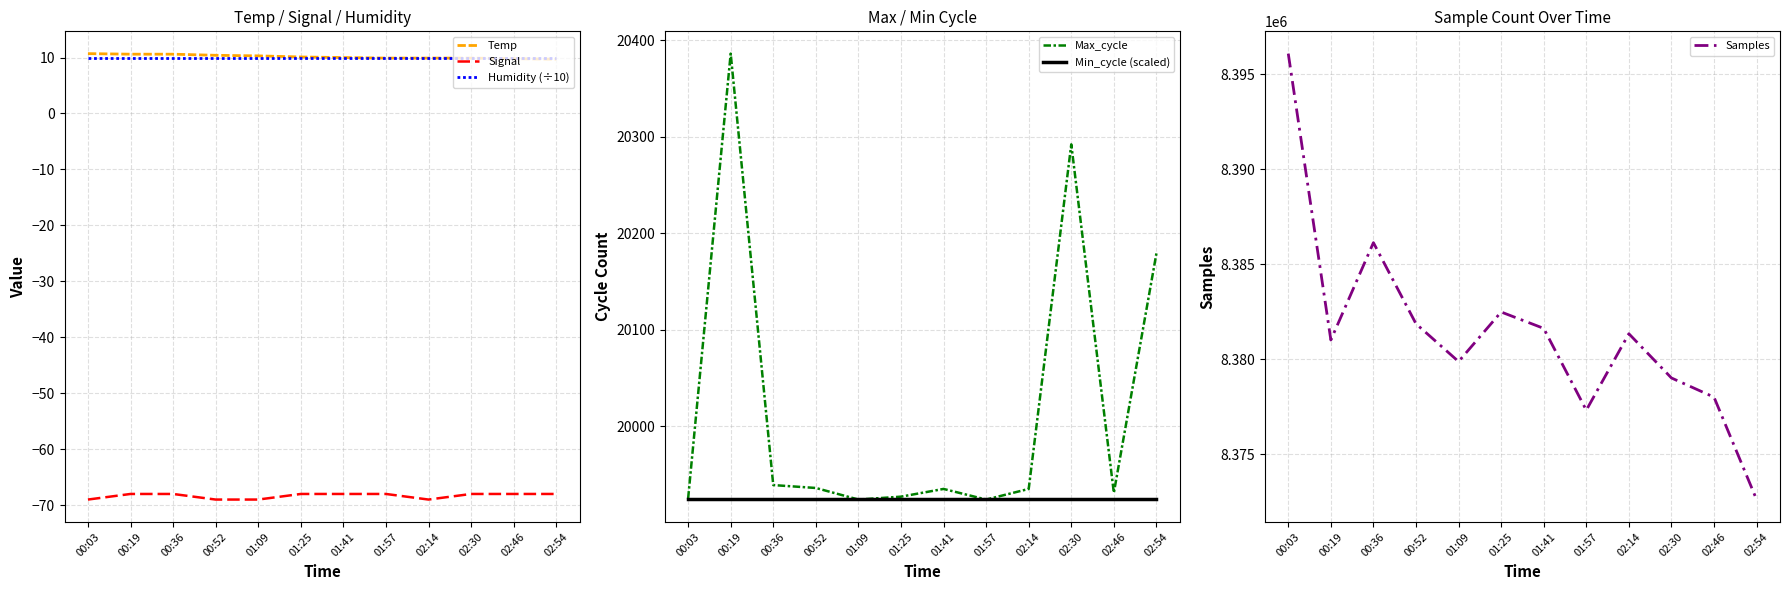

Between 02:30 and 01:25, which is larger?

01:25